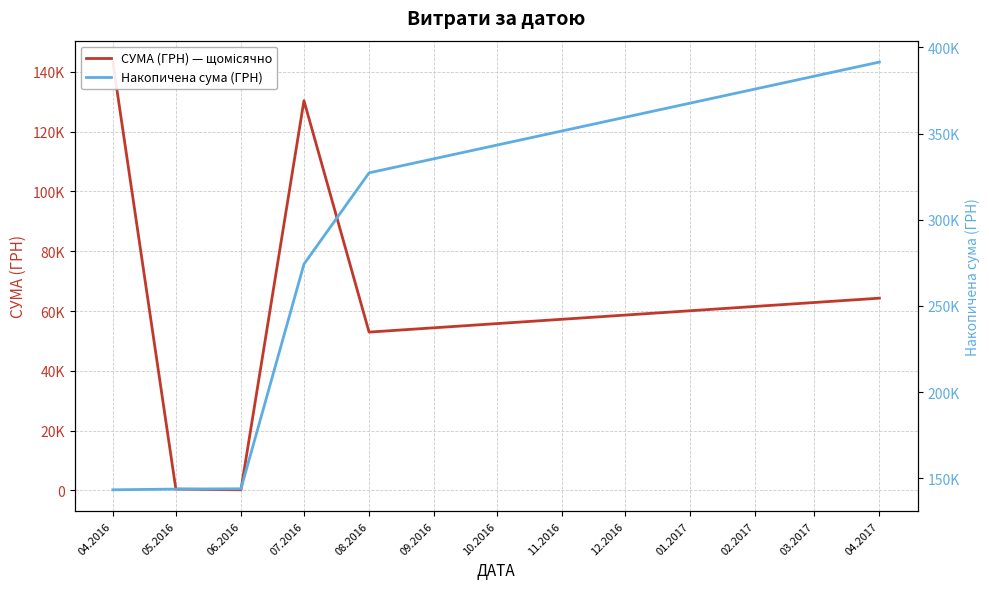

Reading left to right, what are all the values shown in this chart?

СУМА (ГРН) — щомісячно: 143293.9	420.0	176.0	130379.7	52936.8	64293.0
Накопичена сума (ГРН): 143293.9	143713.9	143889.9	274269.6	327206.4	391499.4